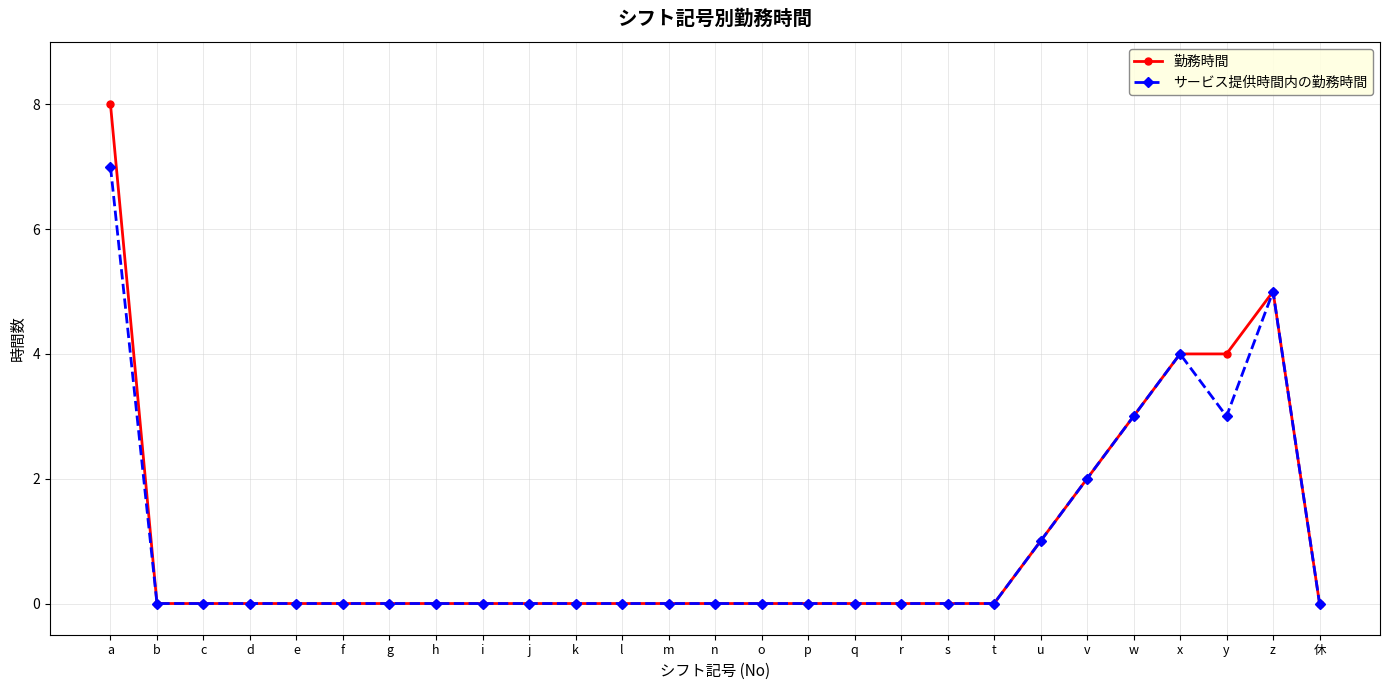

The value of 勤務時間 at q is 0. True or false?

True